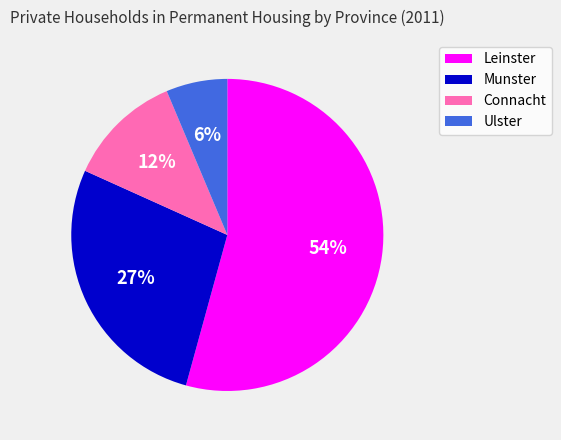

Which category has the biggest portion of the pie?

Leinster